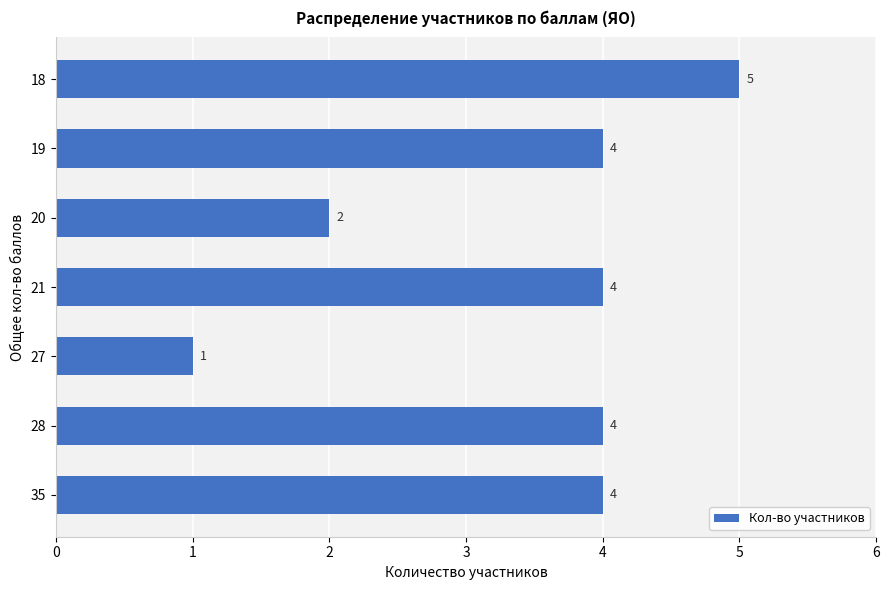

Does the chart contain any negative values?

No